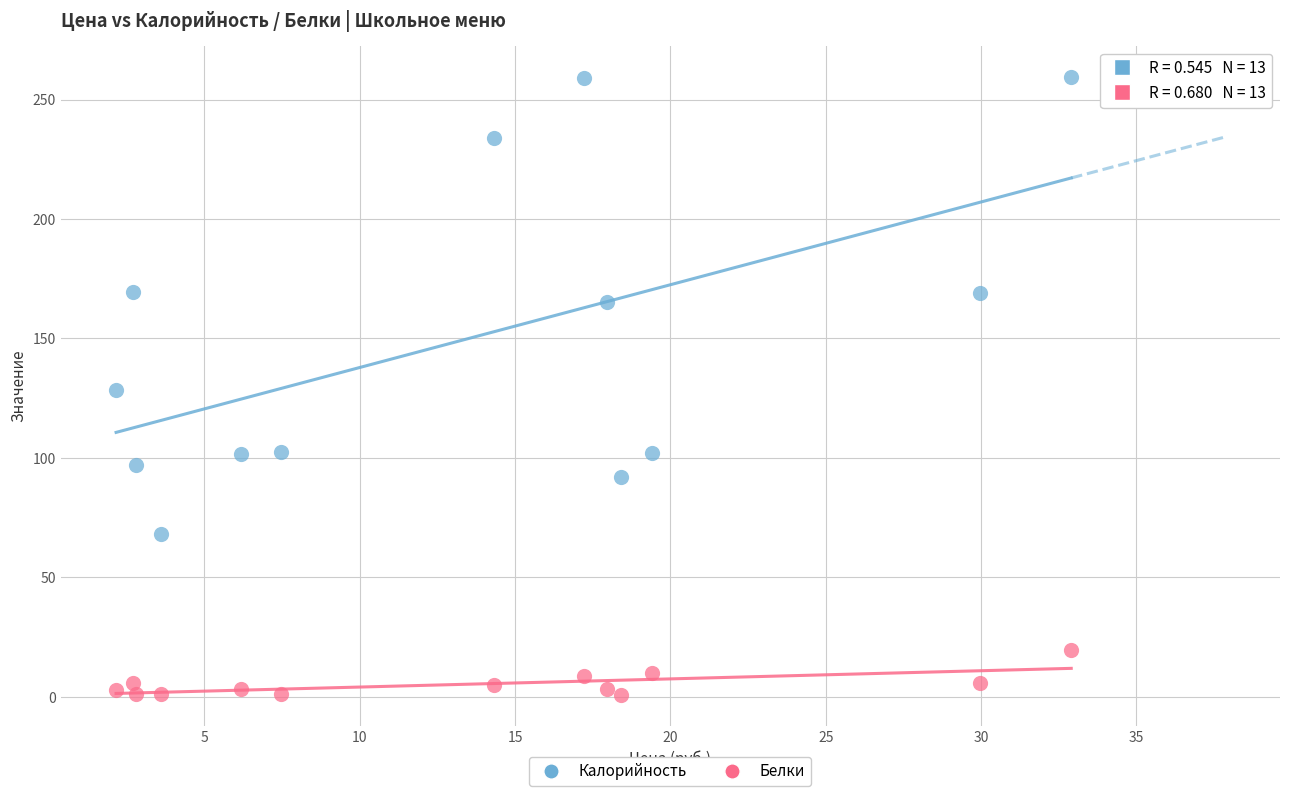

Across all data points, what is the range of X values (max minus min)?

30.7